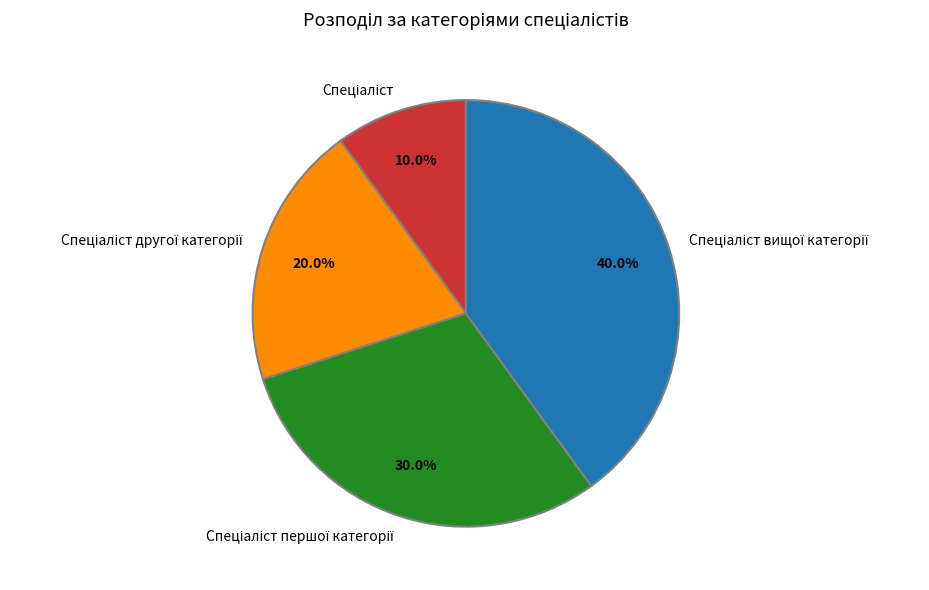

Does any single category account for the majority?

No